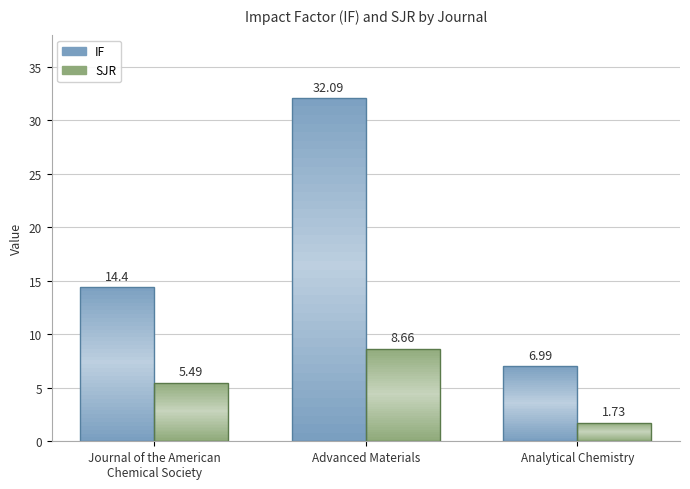

What are all the series names shown in the legend?

IF, SJR